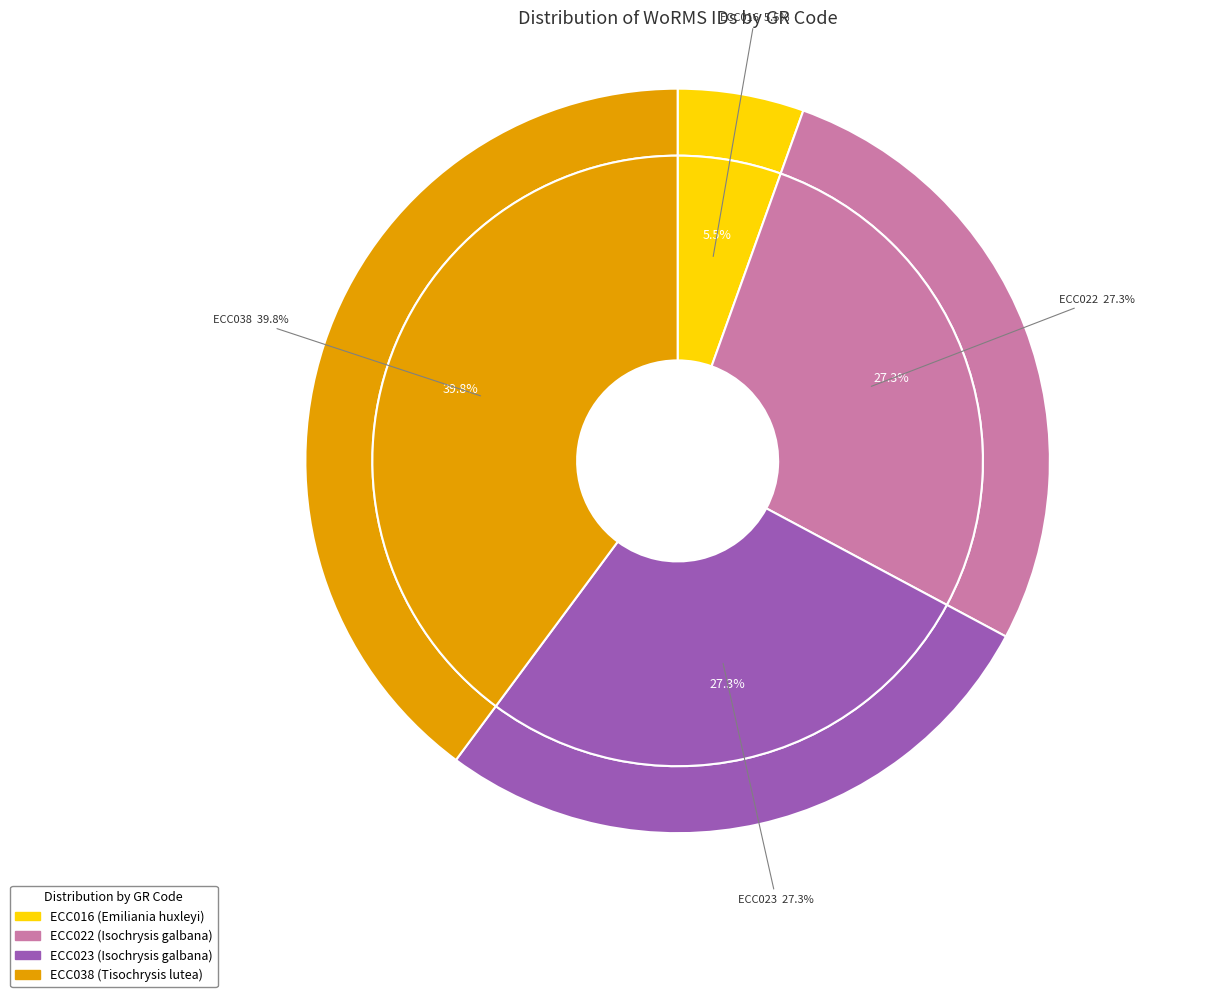

To the nearest percent, what is the difference between the ECC038 and ECC023 slice percentages?

13%